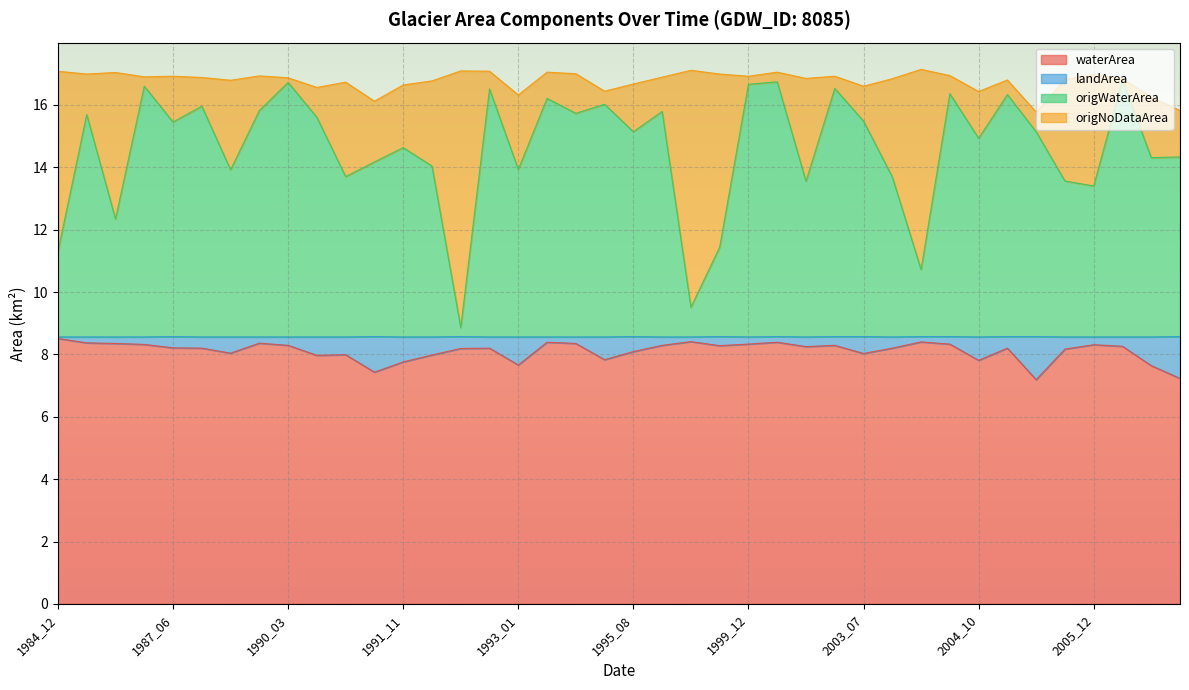

At which label does origWaterArea reach its peak?

2006_01